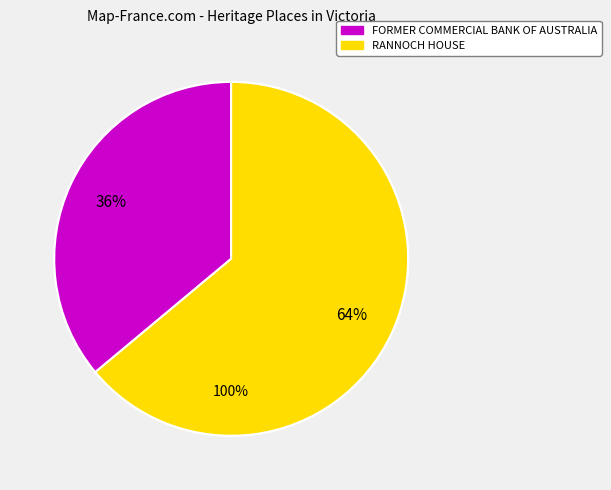

How many slices are in this pie chart?

2